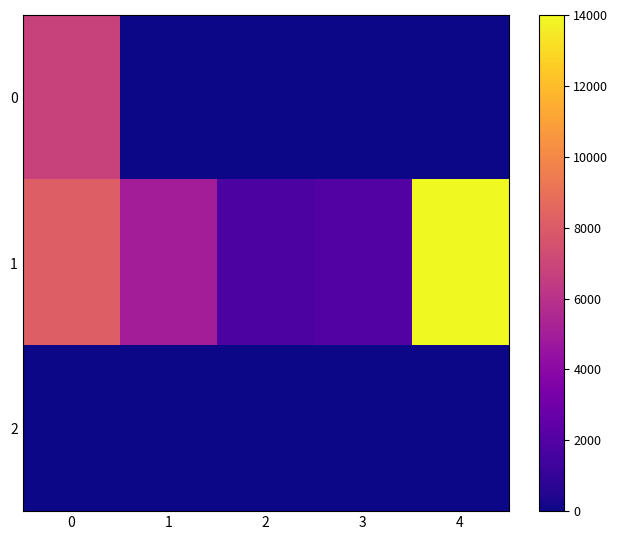

Reading left to right, list all the values displayed in this chart.

0: 0=6800	1=0	2=0	3=0	4=0
1: 0=8200	1=5000	2=1800	3=2000	4=14000
2: 0=0	1=0	2=0	3=0	4=0